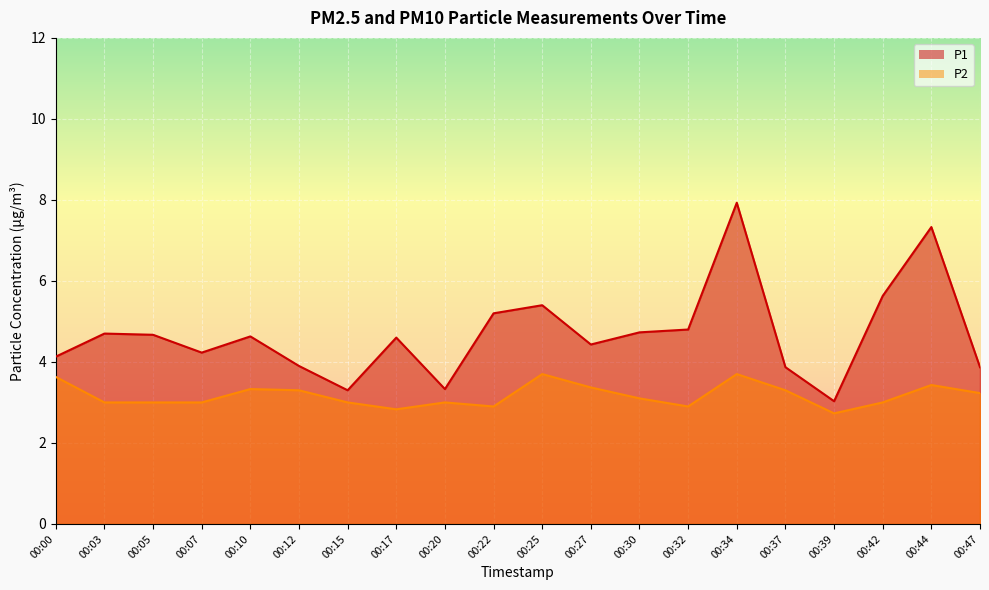

Reading left to right, transcribe all the data shown in this chart.

P1: 00:00=4.1	00:03=4.7	00:05=4.7	00:07=4.2	00:10=4.6	00:12=3.9	00:15=3.3	00:17=4.6	00:20=3.3	00:22=5.2	00:25=5.4	00:27=4.4	00:30=4.7	00:32=4.8	00:34=7.9	00:37=3.9	00:39=3.0	00:42=5.6	00:44=7.3	00:47=3.9
P2: 00:00=3.6	00:03=3.0	00:05=3.0	00:07=3.0	00:10=3.3	00:12=3.3	00:15=3.0	00:17=2.8	00:20=3.0	00:22=2.9	00:25=3.7	00:27=3.4	00:30=3.1	00:32=2.9	00:34=3.7	00:37=3.3	00:39=2.7	00:42=3.0	00:44=3.4	00:47=3.2